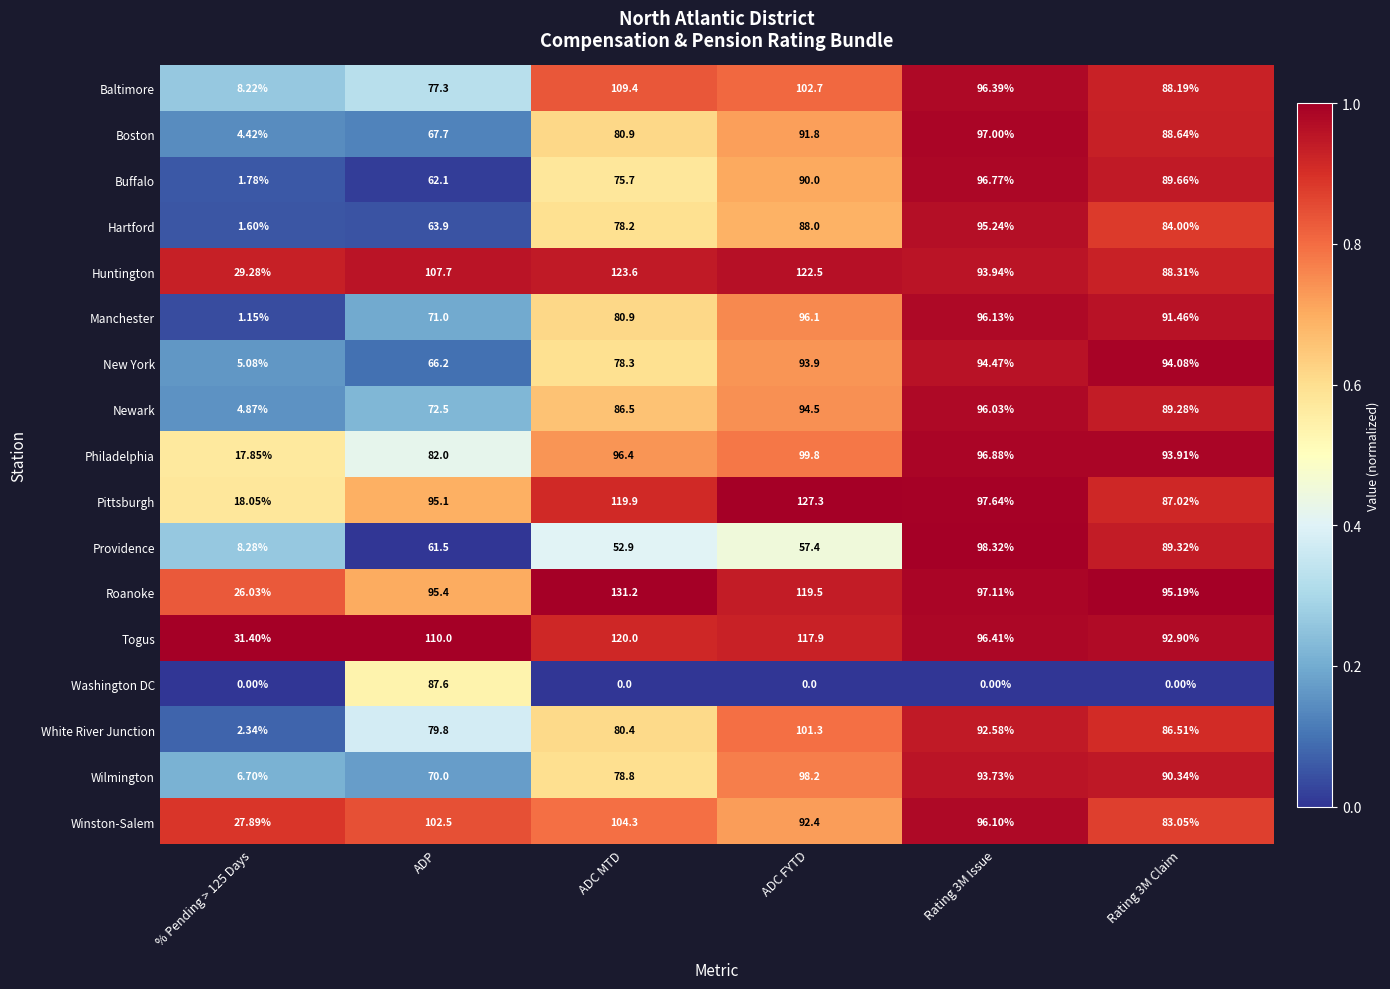

Rank the series by their maximum value, from highest to lowest.

Roanoke, Pittsburgh, Huntington, Togus, Baltimore, Winston-Salem, White River Junction, Philadelphia, Providence, Wilmington, Boston, Buffalo, Manchester, Newark, Hartford, New York, Washington DC